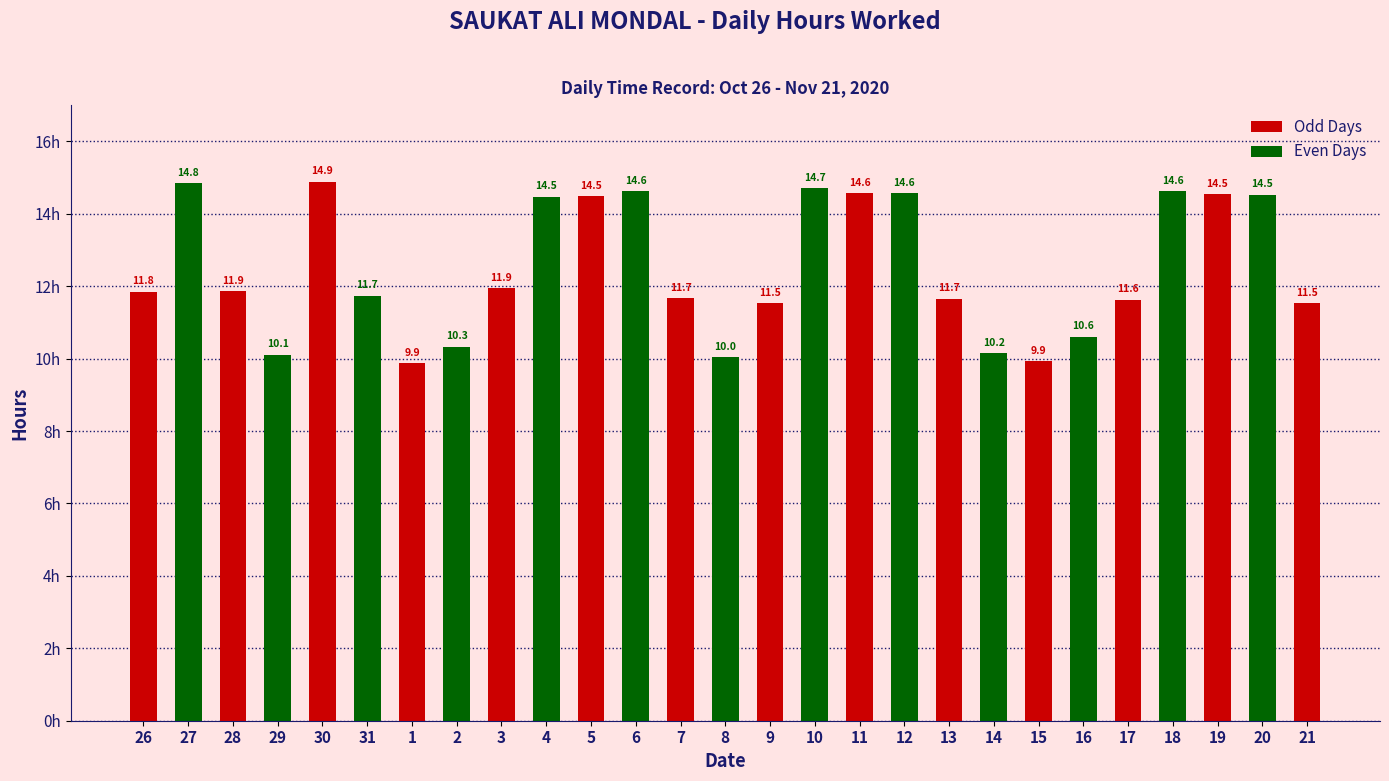

List the labels in order of value, largest first.

30, 27, 10, 6, 18, 12, 11, 19, 20, 5, 4, 3, 28, 26, 31, 7, 13, 17, 9, 21, 16, 2, 14, 29, 8, 15, 1